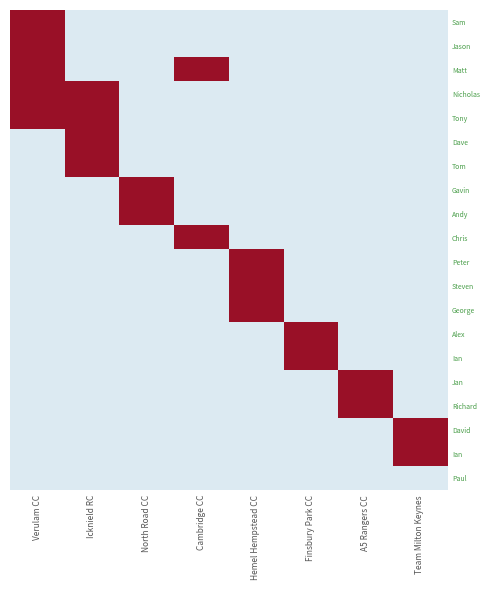

Which has a higher value, Cambridge CC or Verulam CC?

Verulam CC